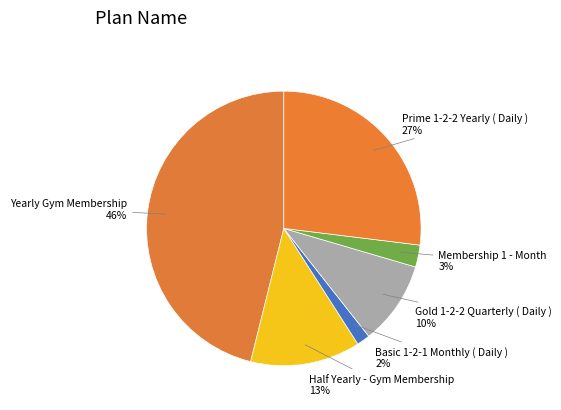

How many slices are in this pie chart?

6